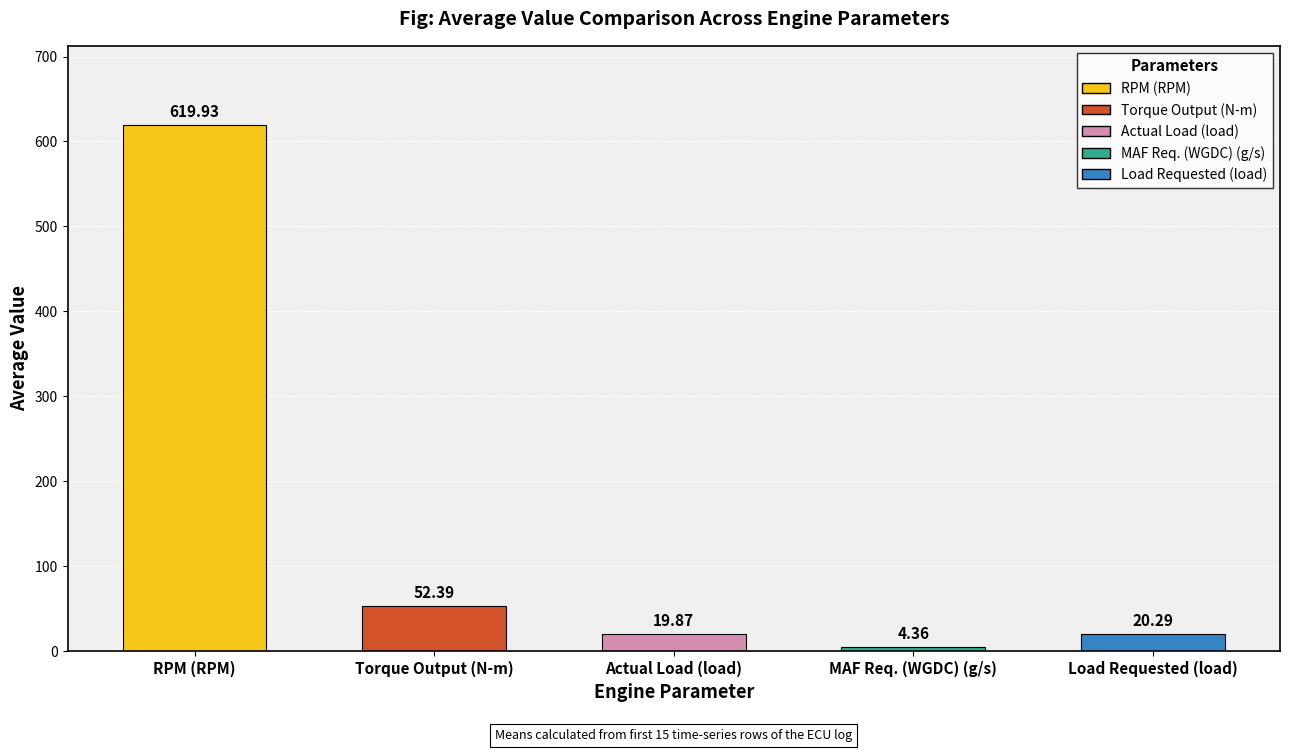

Does the chart contain any negative values?

No